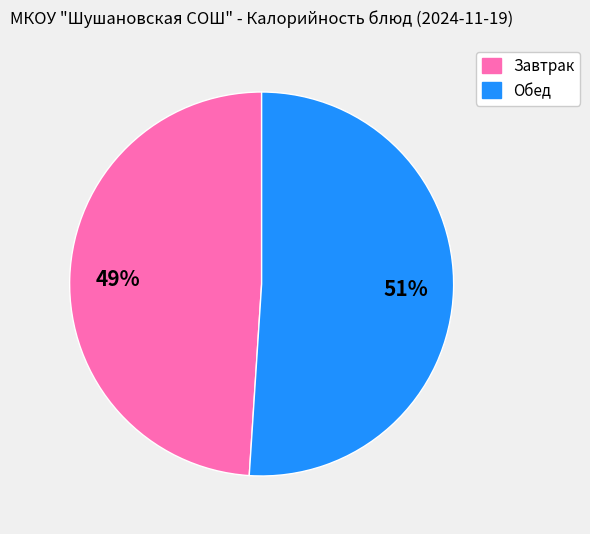

Which category has the biggest portion of the pie?

Обед